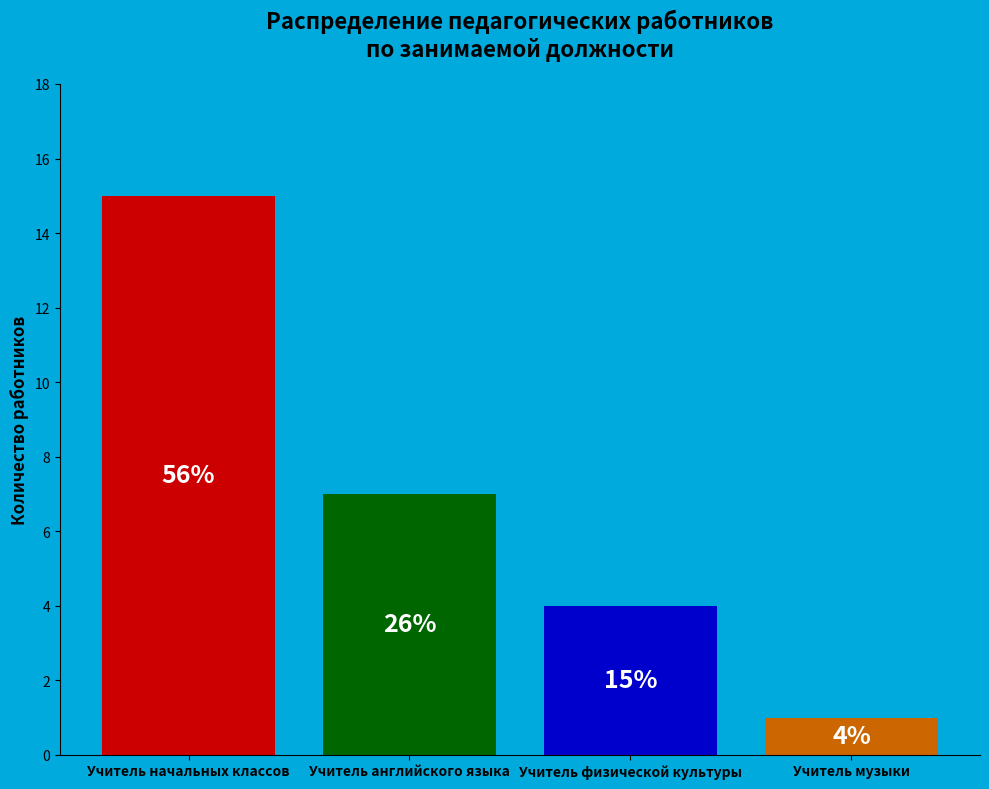

What is the maximum value shown in the chart?

15